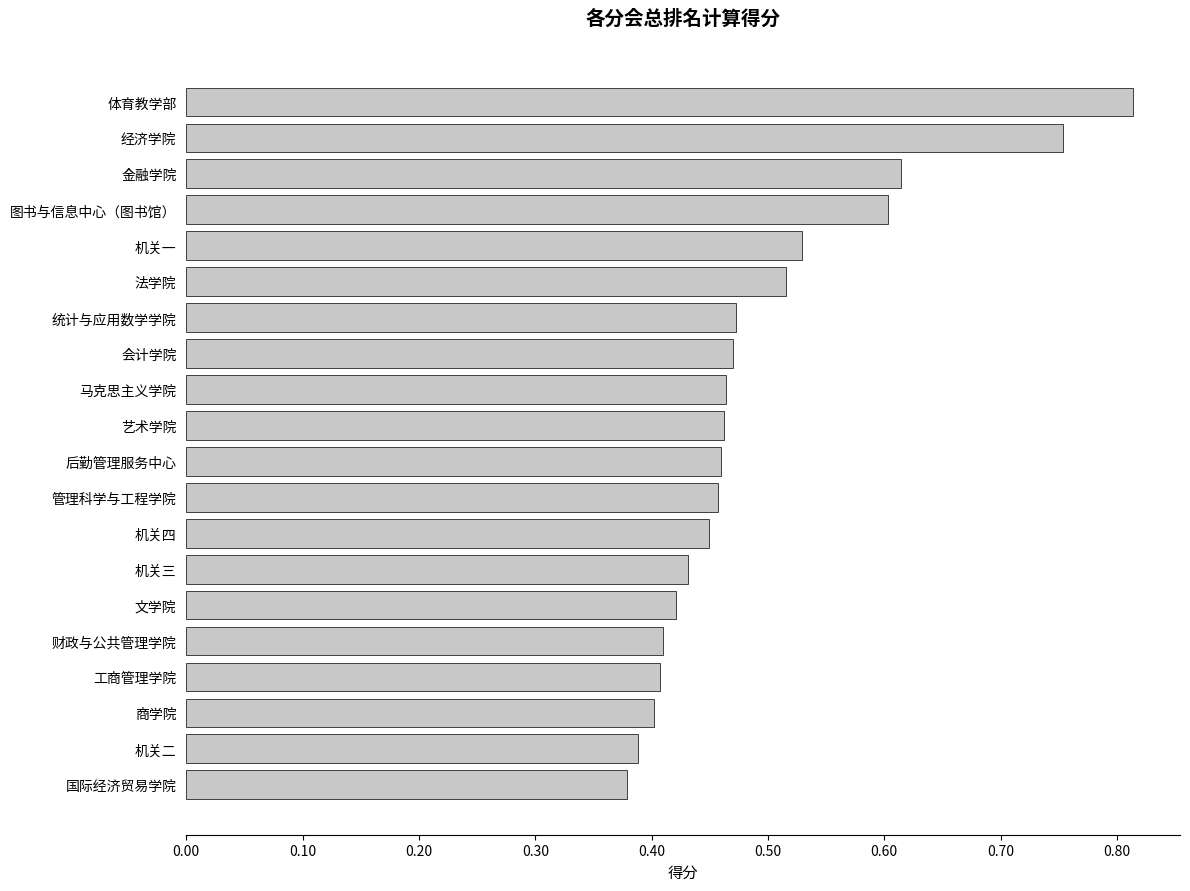

What is the sum of the values at 图书与信息中心（图书馆） and 机关一?

1.1